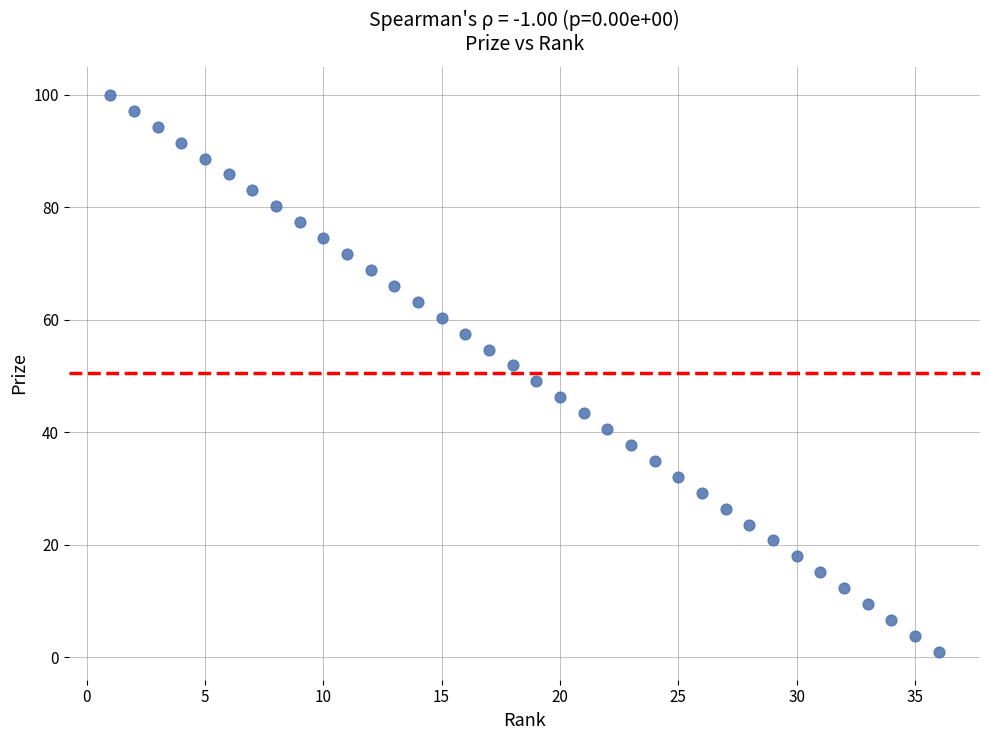

What is the range of Y values (max minus min)?

99.0